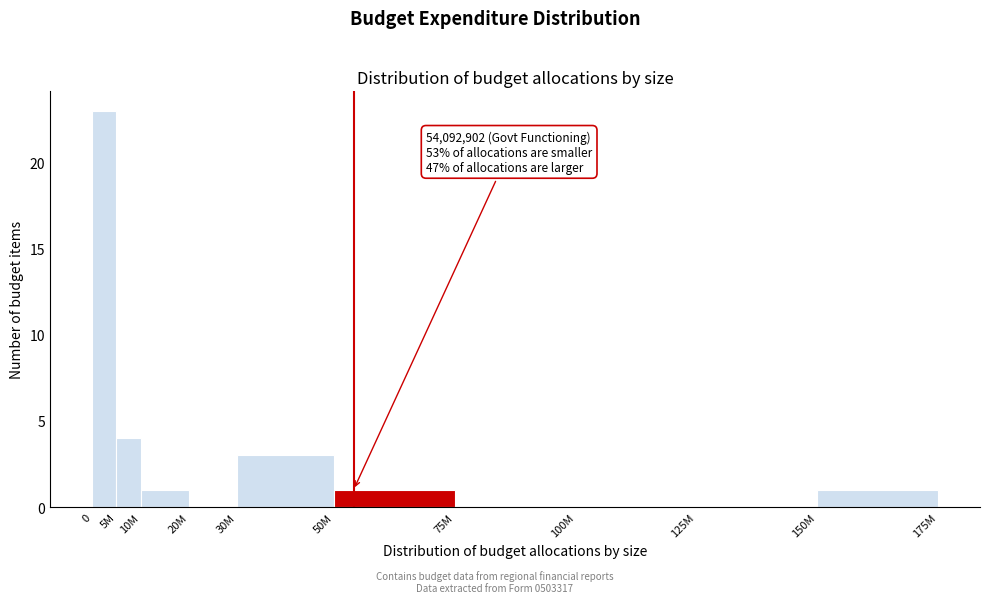

Reading left to right, transcribe all the data shown in this chart.

0=23	5M=4	10M=1	20M=0	30M=3	50M=1	75M=0	100M=0	125M=0	150M=1